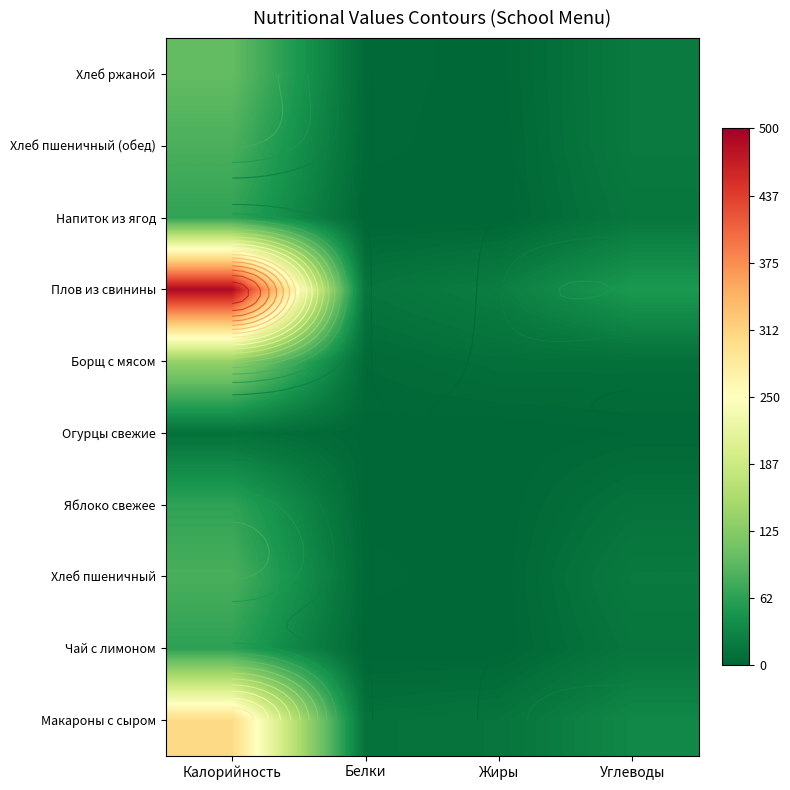

At which category is the sum across all series the highest?

Калорийность